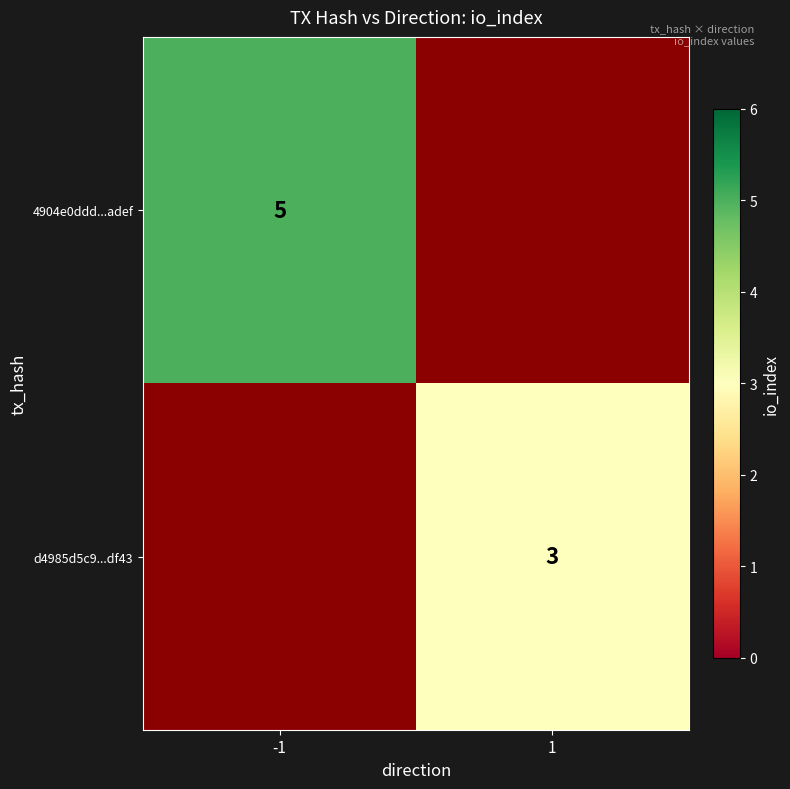

Which has a higher value, -1 or 1?

1